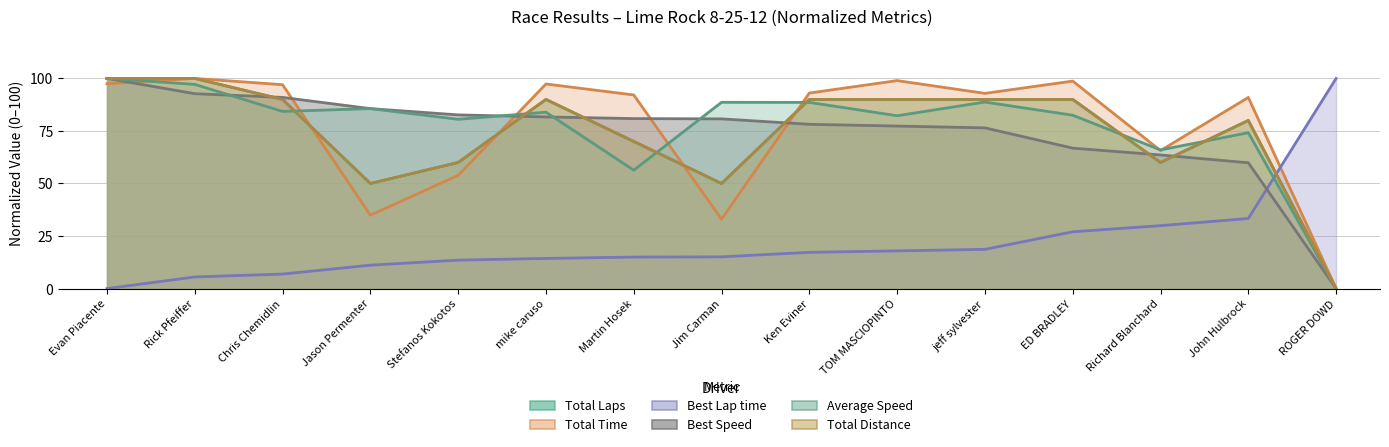

True or false: Total Distance and Average Speed intersect in this chart.

True